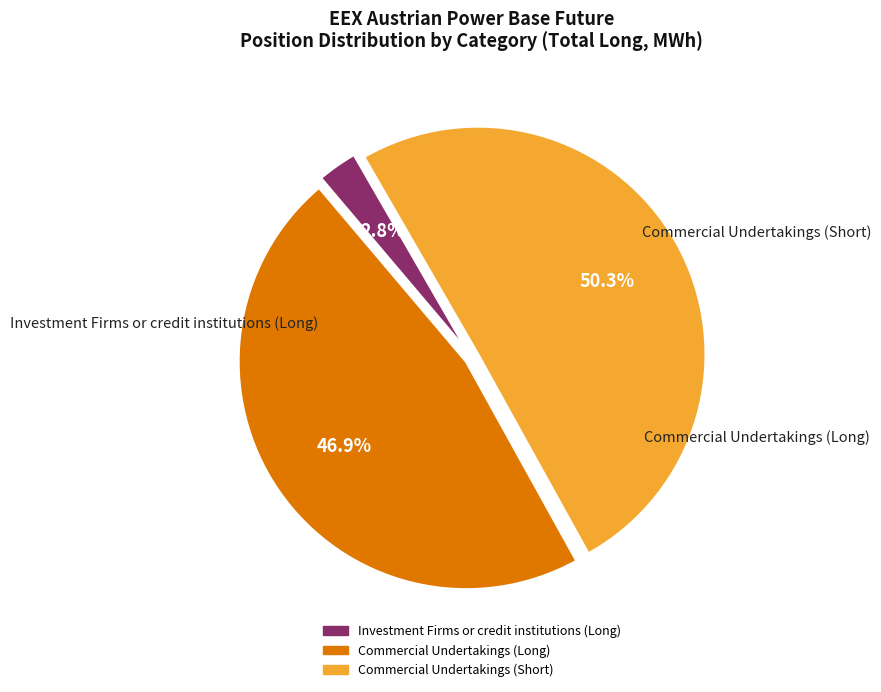

What portion of the pie excludes Investment Firms or credit institutions (Long)?

97.2%